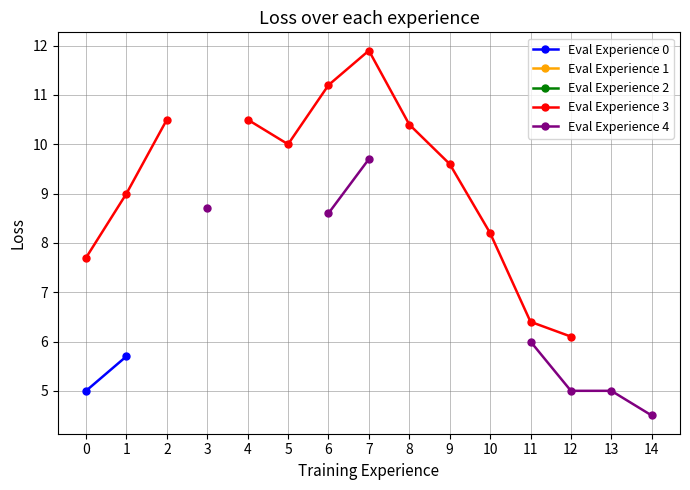

What is the spread (max minus min) of values at 0?

2.7